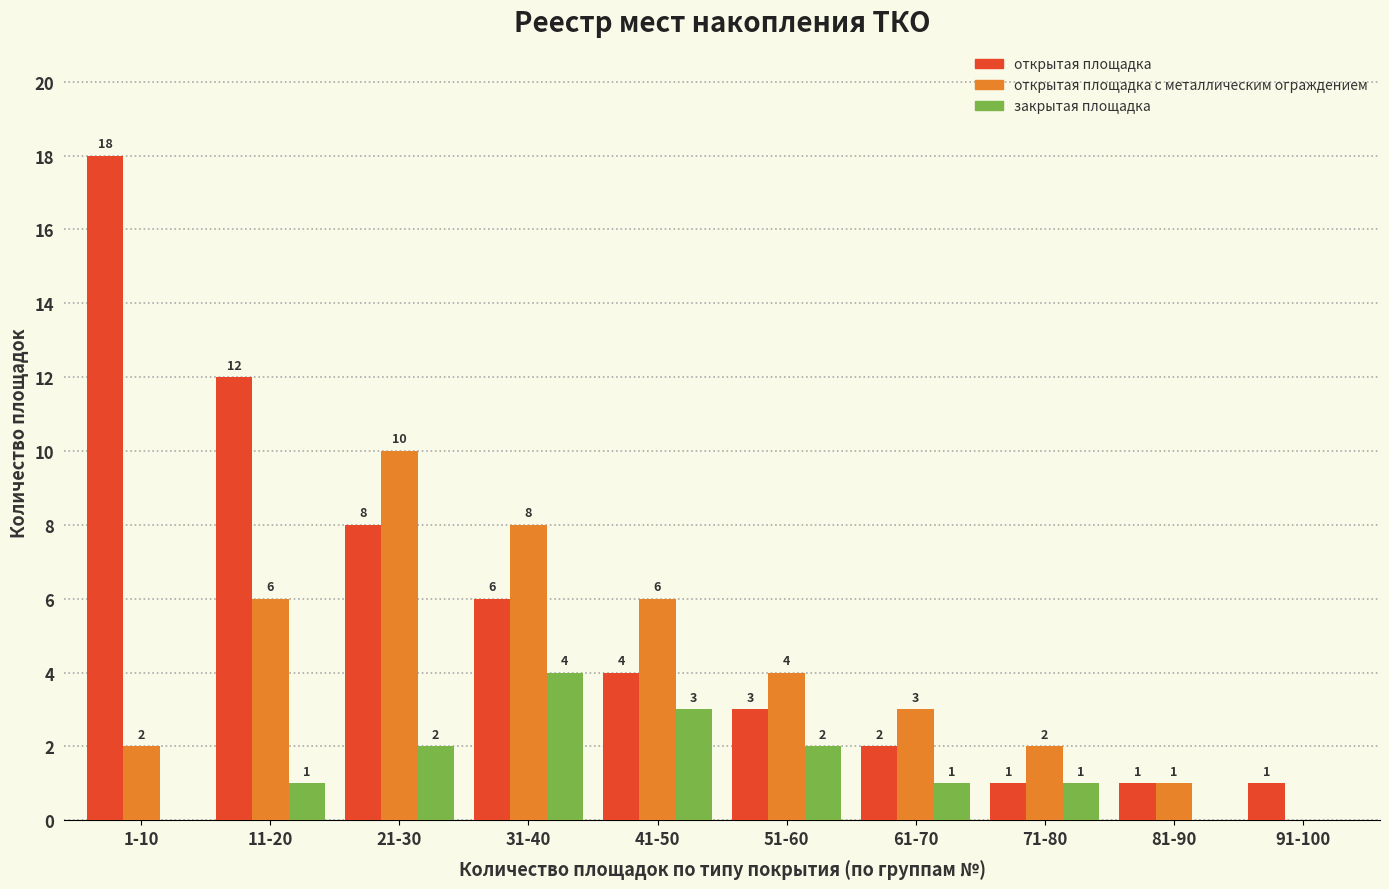

What is the total value across all series at 31-40?

18